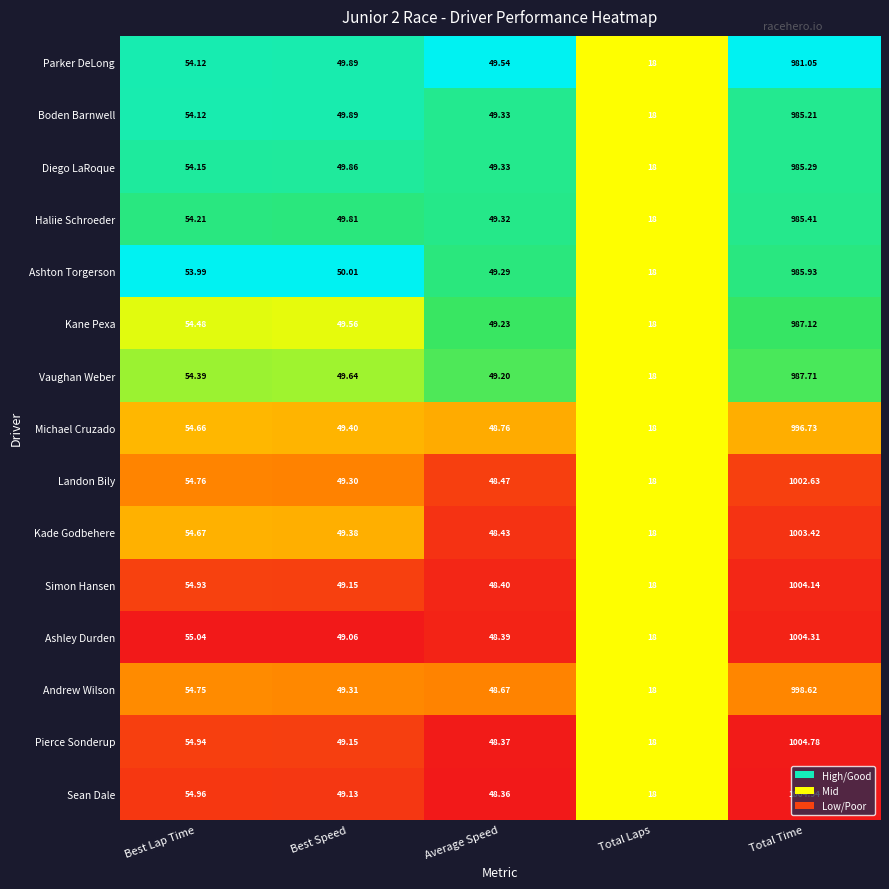

Rank the categories by Pierce Sonderup value from highest to lowest.

Total Time, Best Lap Time, Best Speed, Average Speed, Total Laps